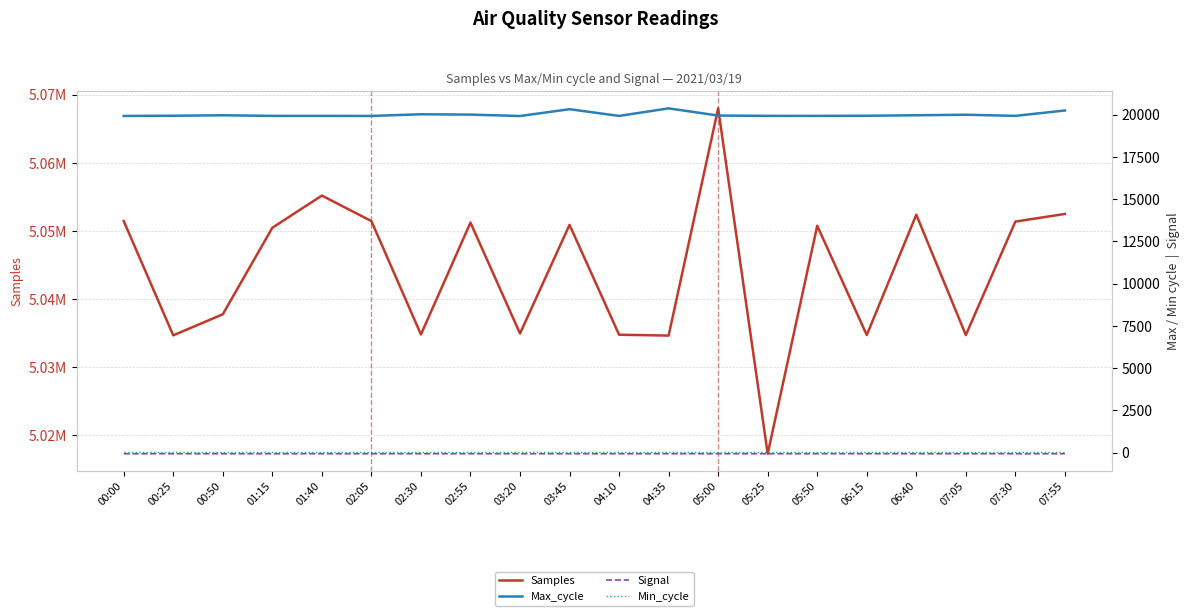

Reading left to right, list all the values displayed in this chart.

Samples: 5051457	5034682	5037774	5050472	5055197	5051457	5034809	5051233	5034952	5050900	5034773	5034647	5067999	5017302	5050763	5034729	5052390	5034729	5051380	5052502
Max_cycle: 19920	19932	19960	19923	19923	19920	20019	19999	19916	20319	19921	20368	19943	19925	19924	19932	19960	19992	19925	20242
Signal: -70	-69	-71	-70	-69	-70	-69	-70	-70	-69	-70	-69	-69	-69	-69	-69	-69	-70	-70	-70
Min_cycle: 28	28	28	28	28	28	28	28	28	28	28	28	28	28	28	28	28	28	28	28